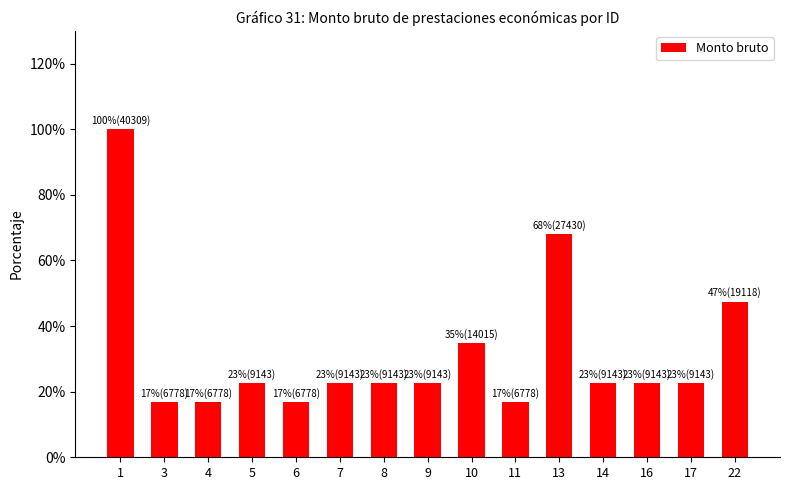

What is the value of the 2nd bar from the left?

6778.0